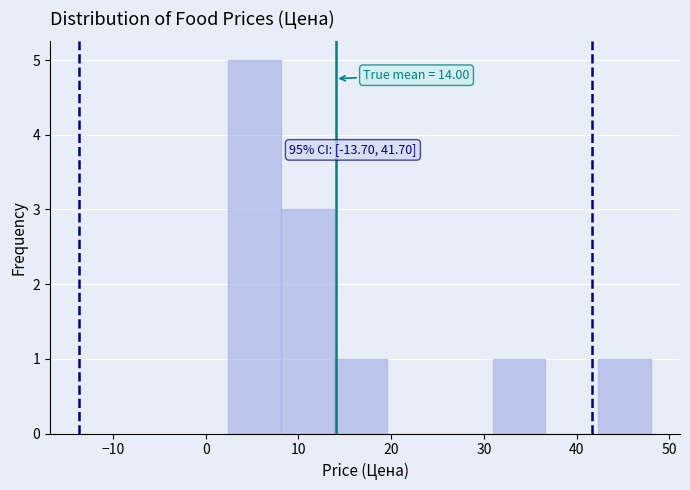

Which range on the x-axis has the tallest bar?

2 to 8